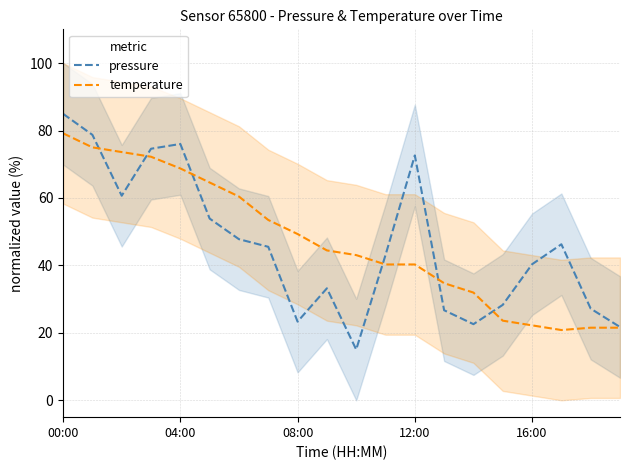

What is the difference between the maximum and minimum values in the temperature series?

58.3